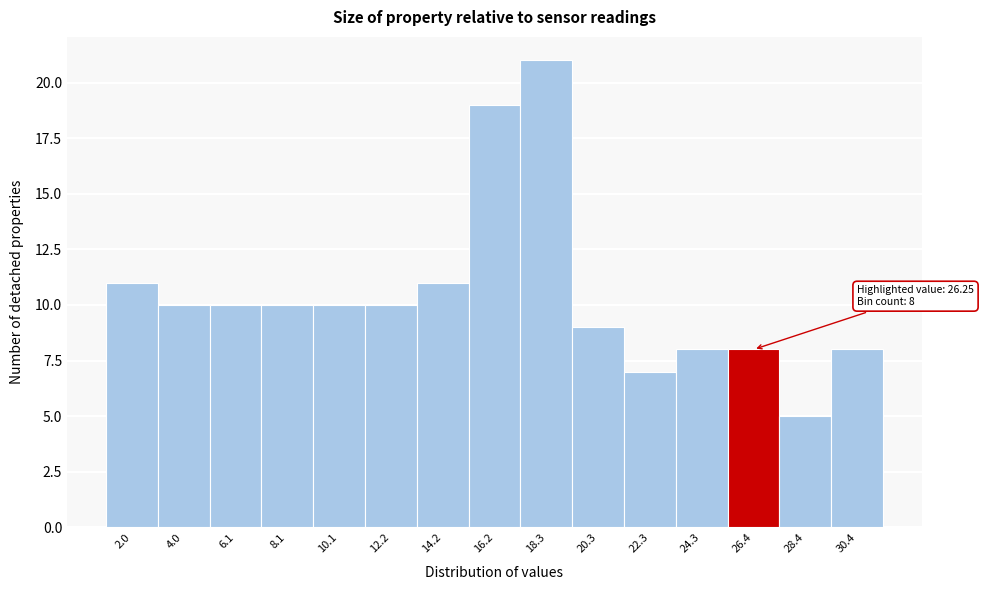

Which range on the x-axis has the tallest bar?

17.0 to 19.5